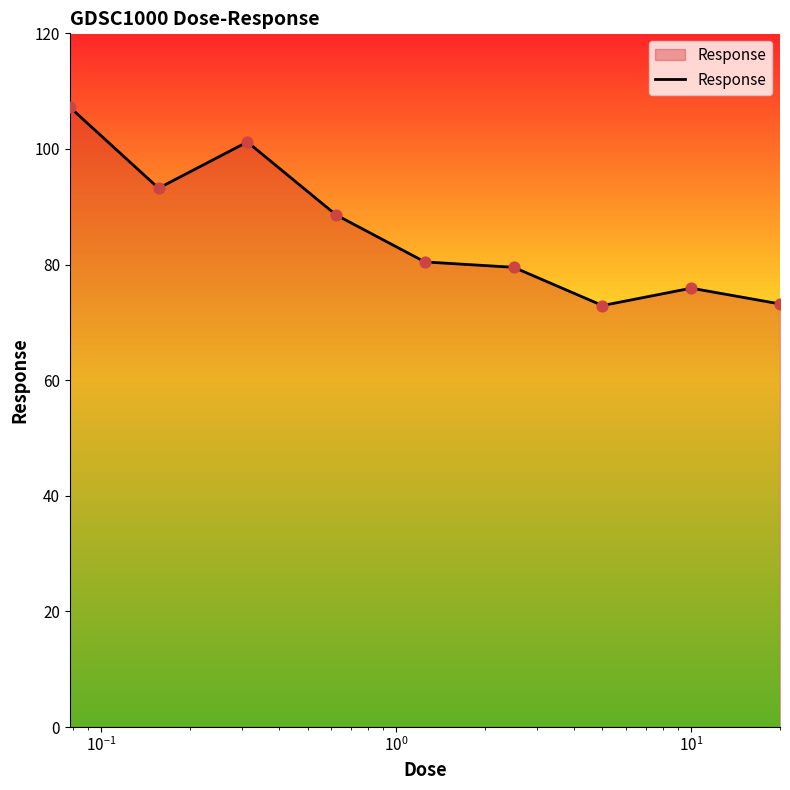

What is the minimum value shown in the chart?

72.9